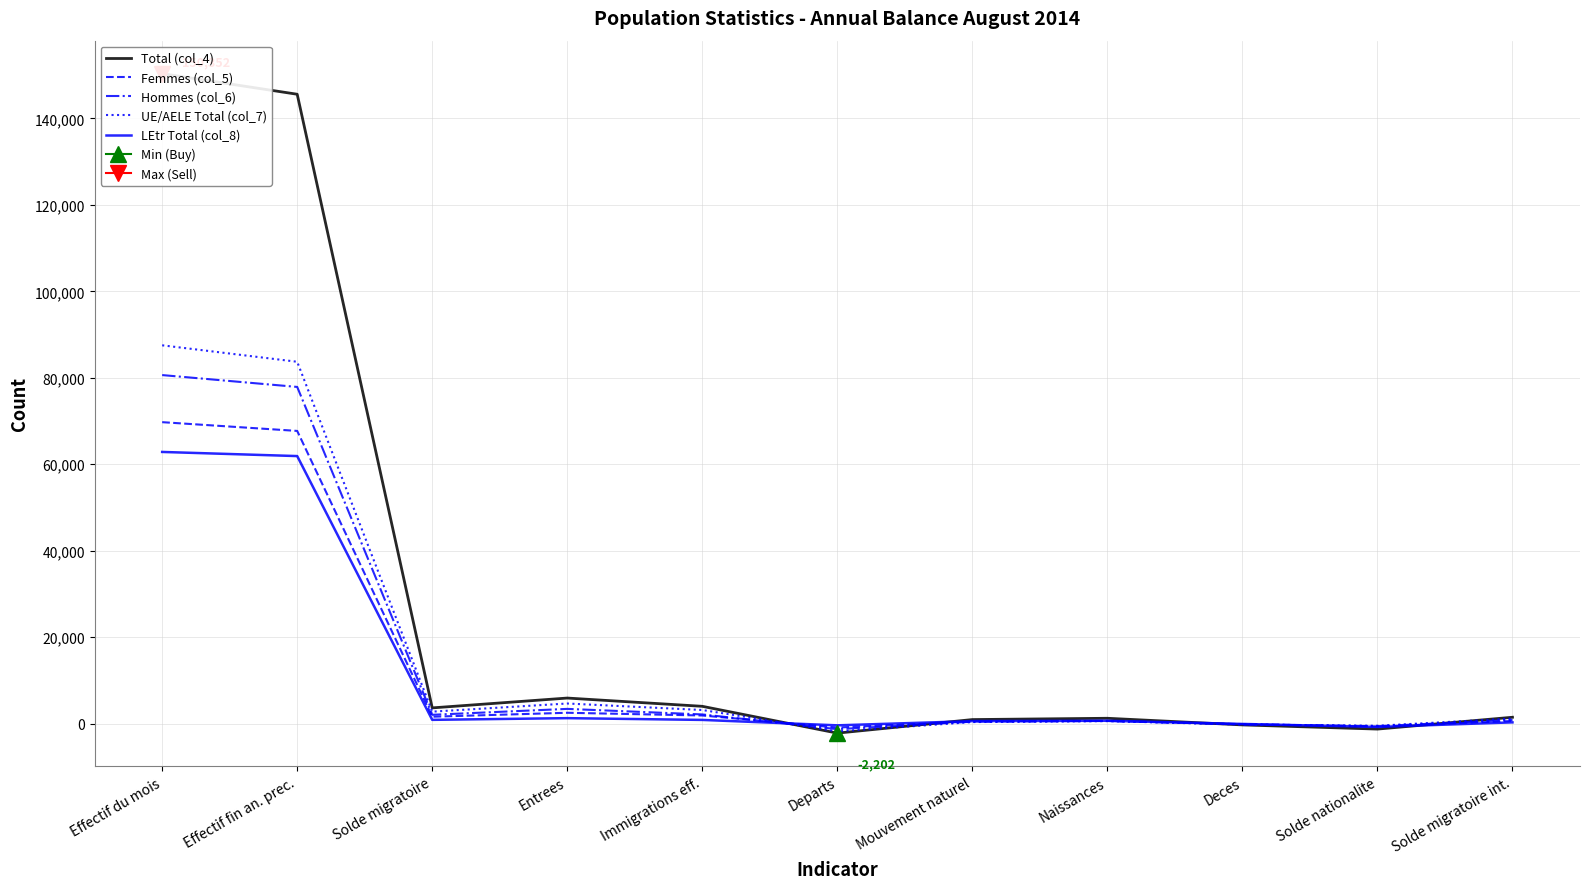

How many series are shown in this chart?

5